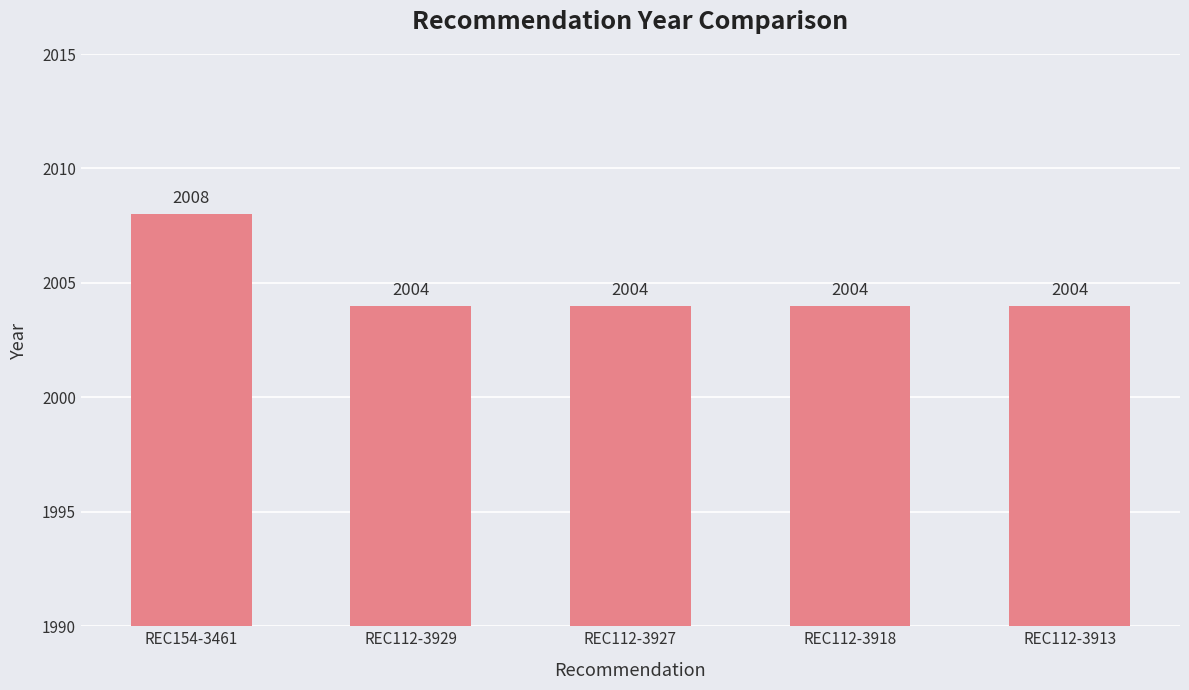

What is the label of the 3rd bar from the right?

REC112-3927